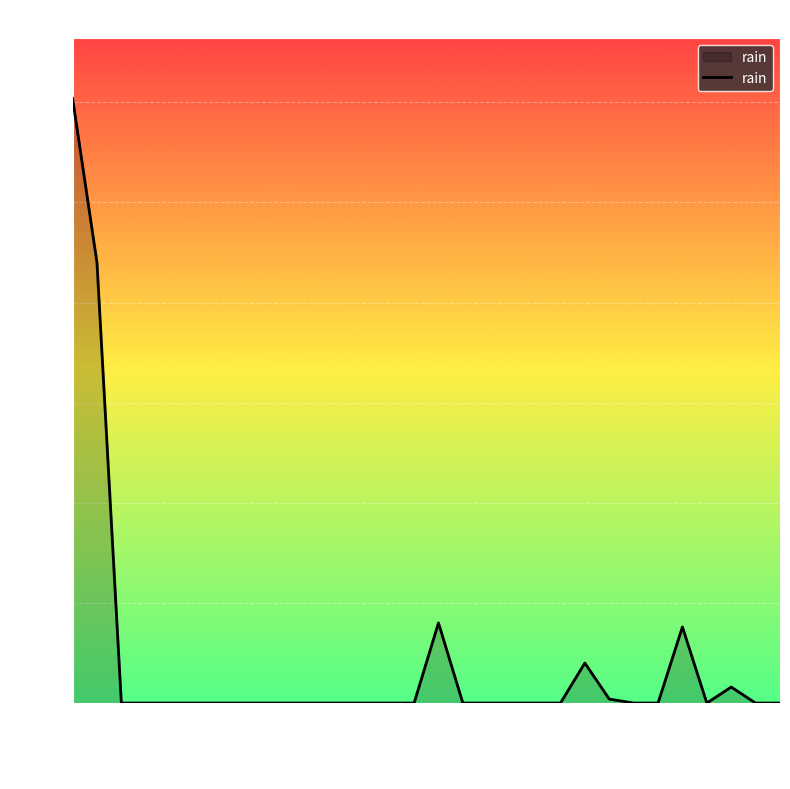

What is the maximum value shown in the chart?

30.2